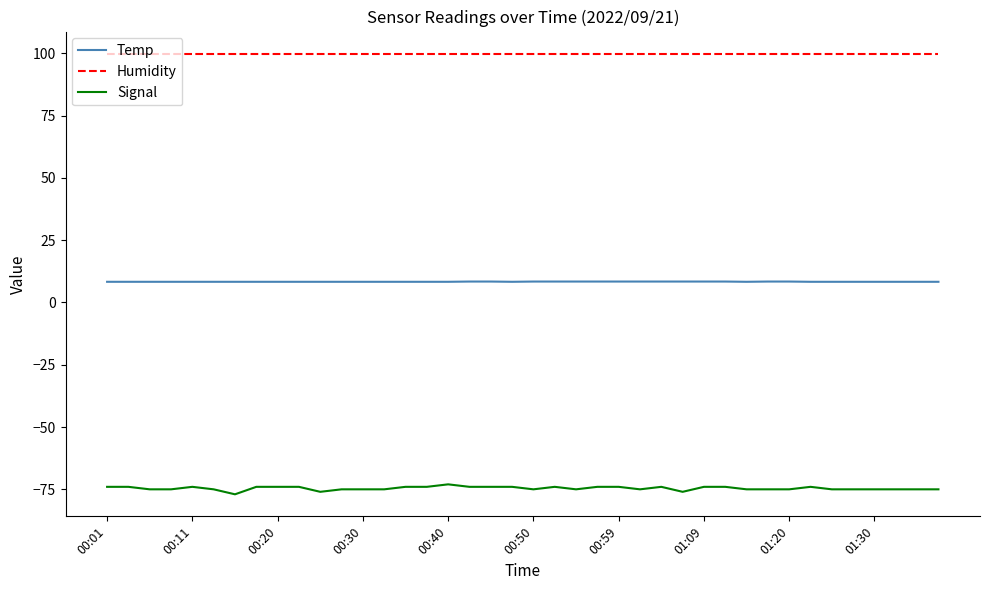

True or false: Signal and Temp cross at least once.

False